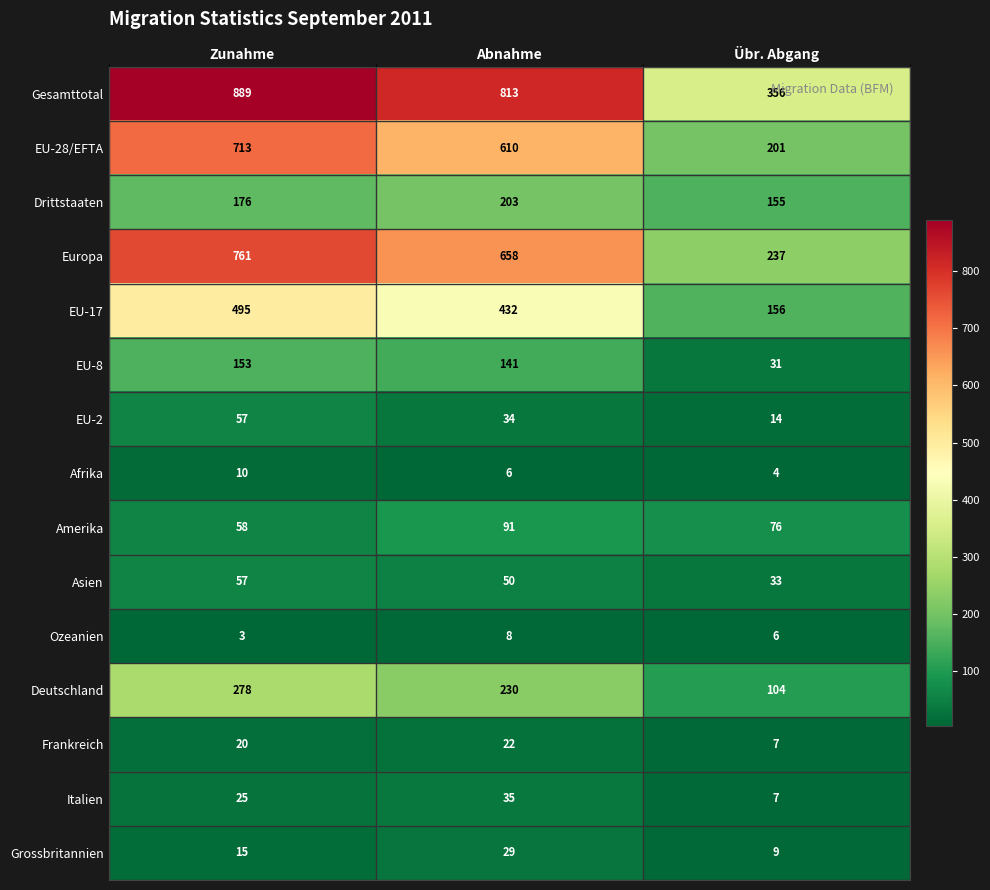

Count the number of data series in this chart.

15